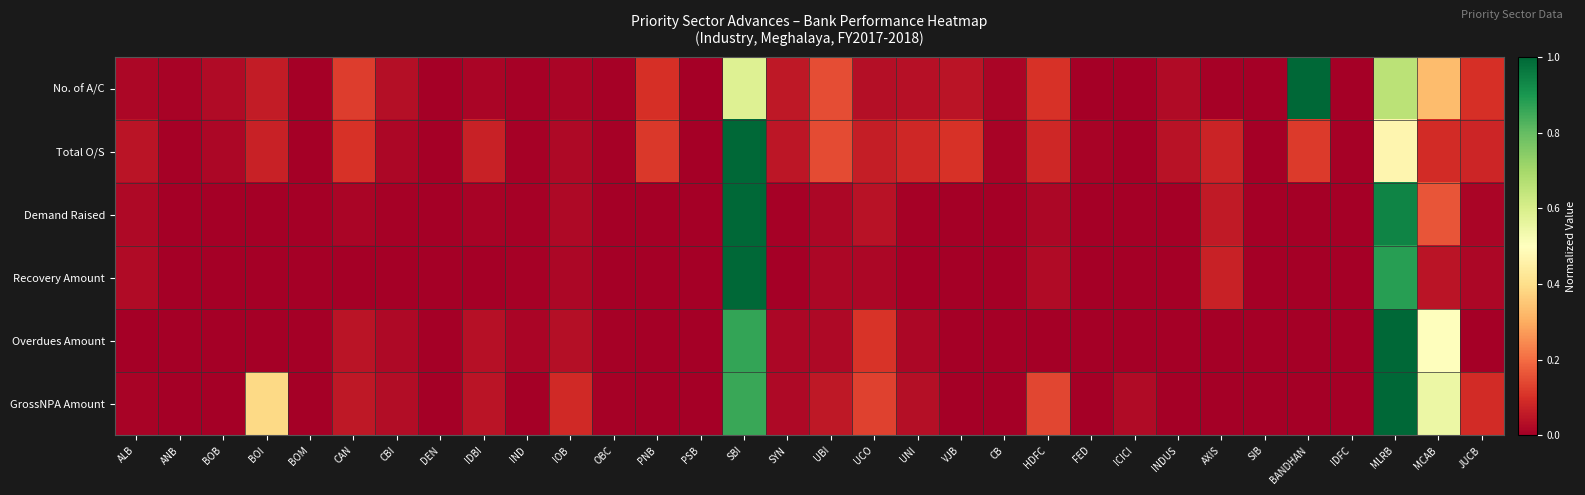

At which category is the sum across all series the highest?

SBI